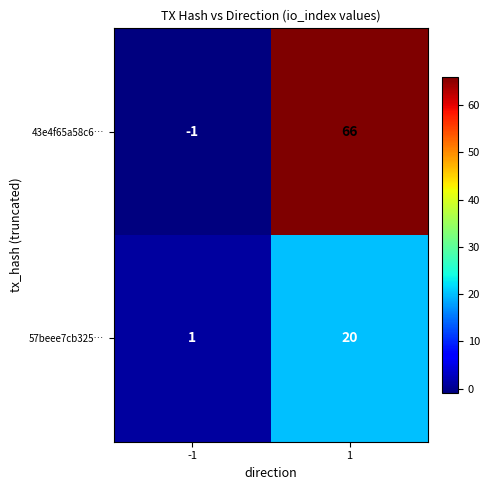

How many values in 43e4f65a58c6… are above zero?

1